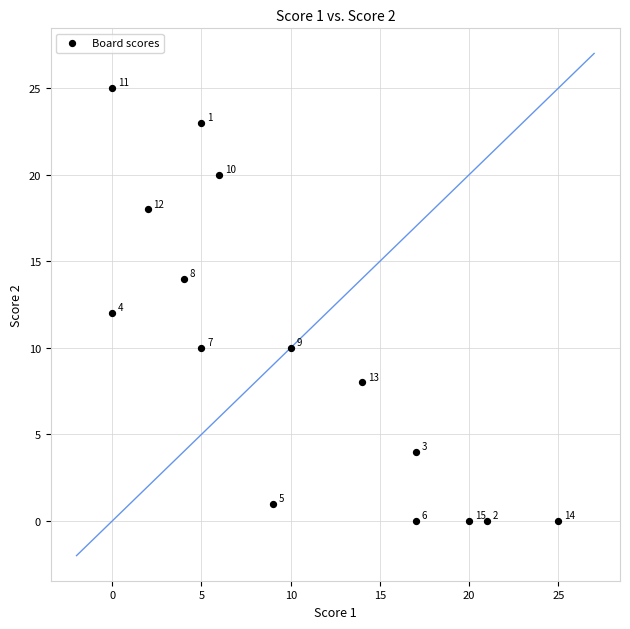

What is the range of Y values (max minus min)?

25